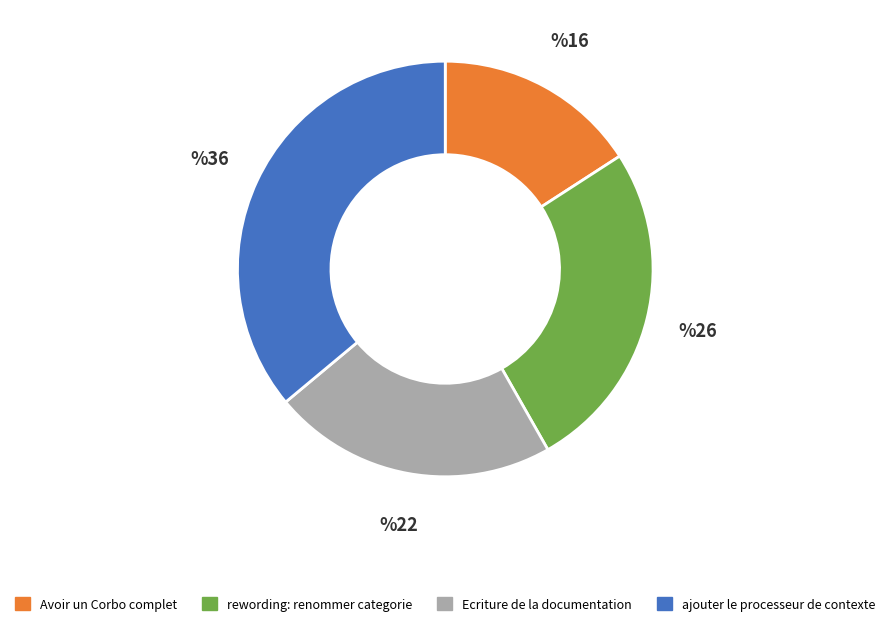

Is ajouter le processeur de contexte the majority of the pie?

No